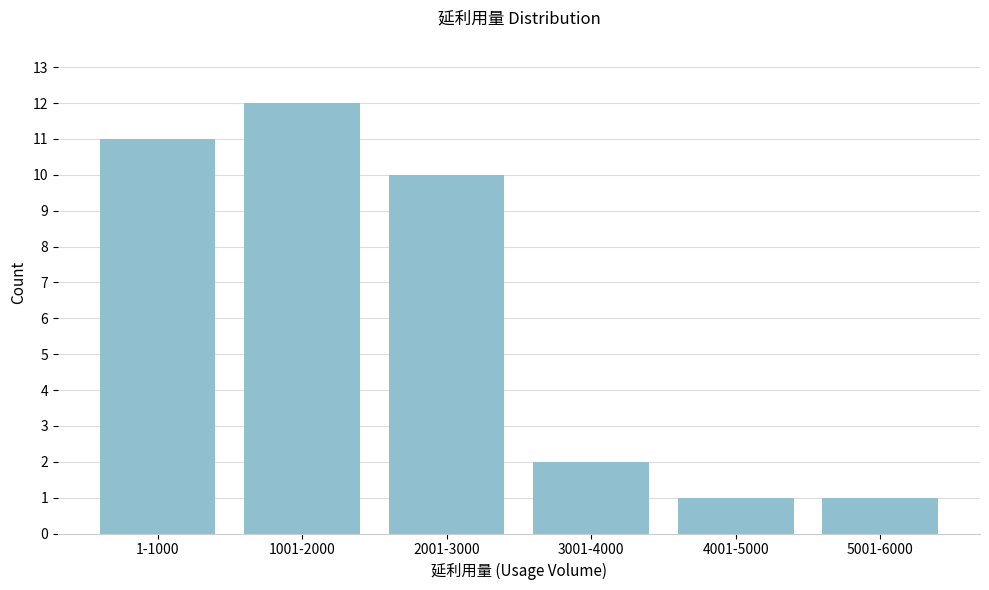

Reading left to right, extract all data points from this chart.

11	12	10	2	1	1